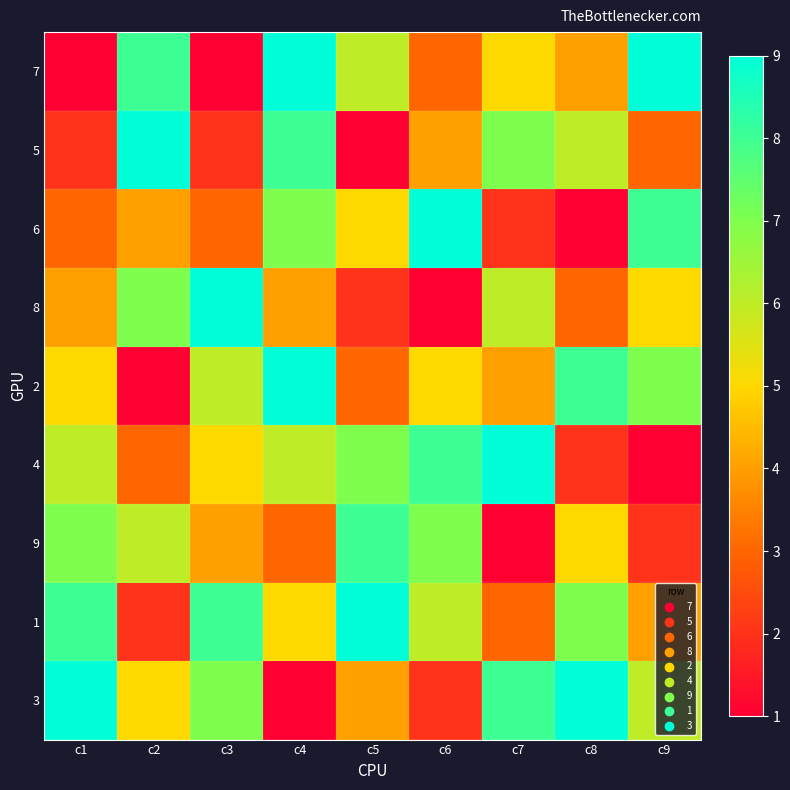

Which series has the widest spread of values?

7